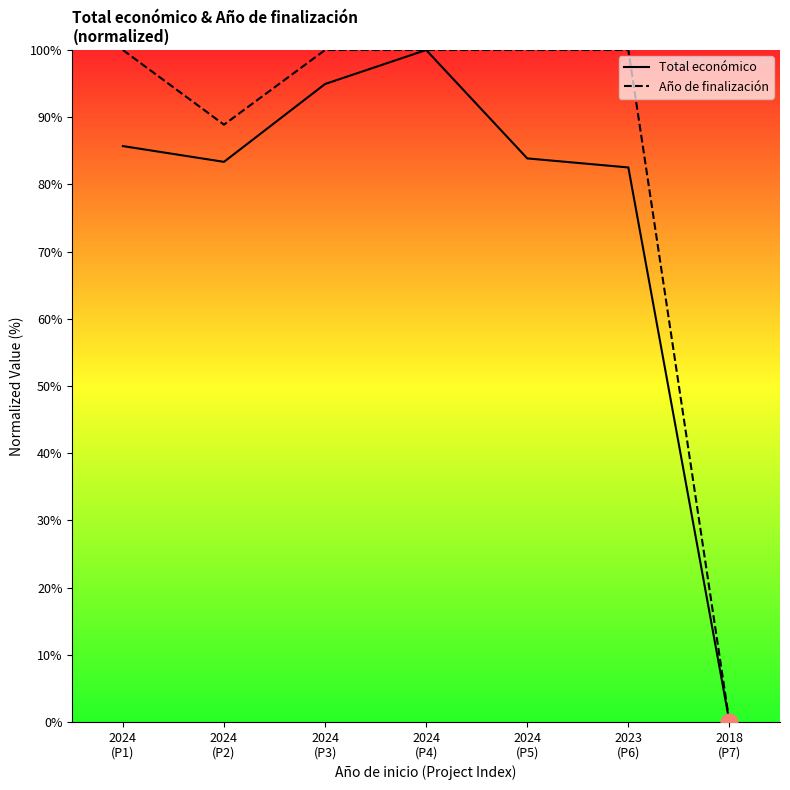

At which label is Total económico closest to 50?

2023
(P6)